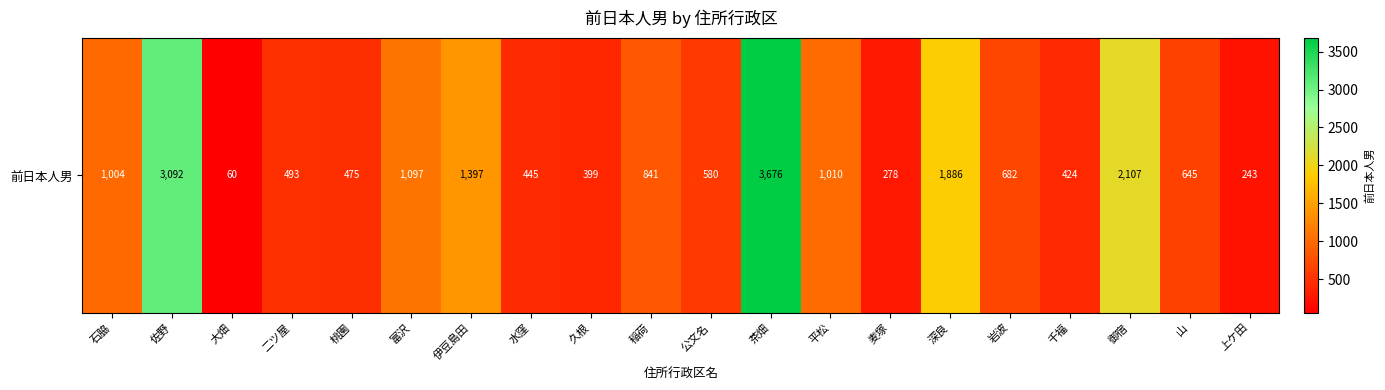

What is the change in value from 岩波 to 上ケ田?

-439